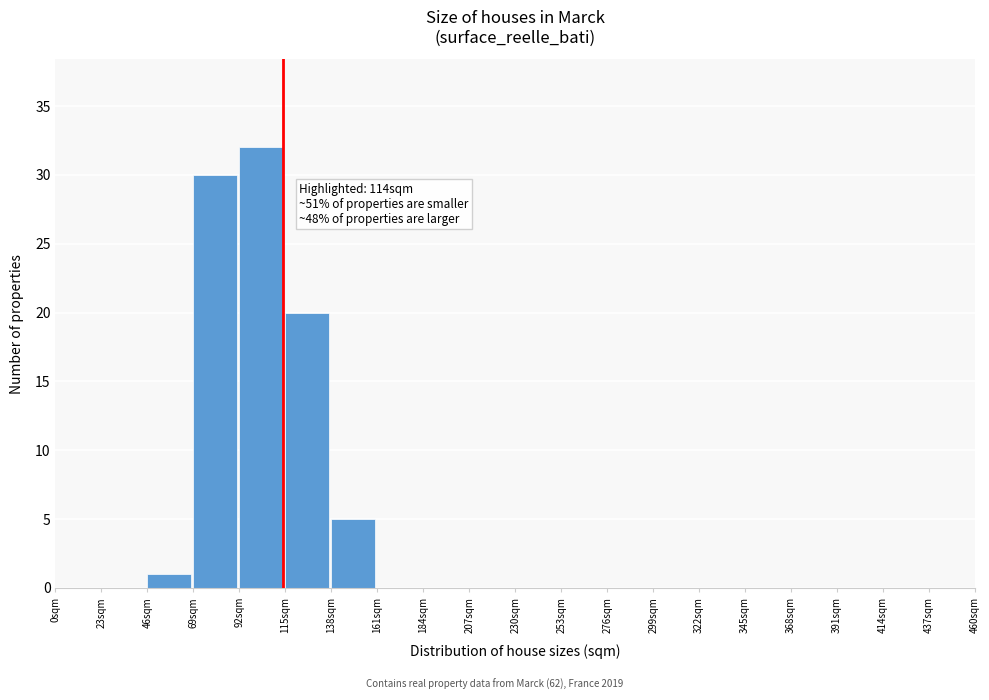

Over which range of the x-axis is the bar tallest?

92 to 115